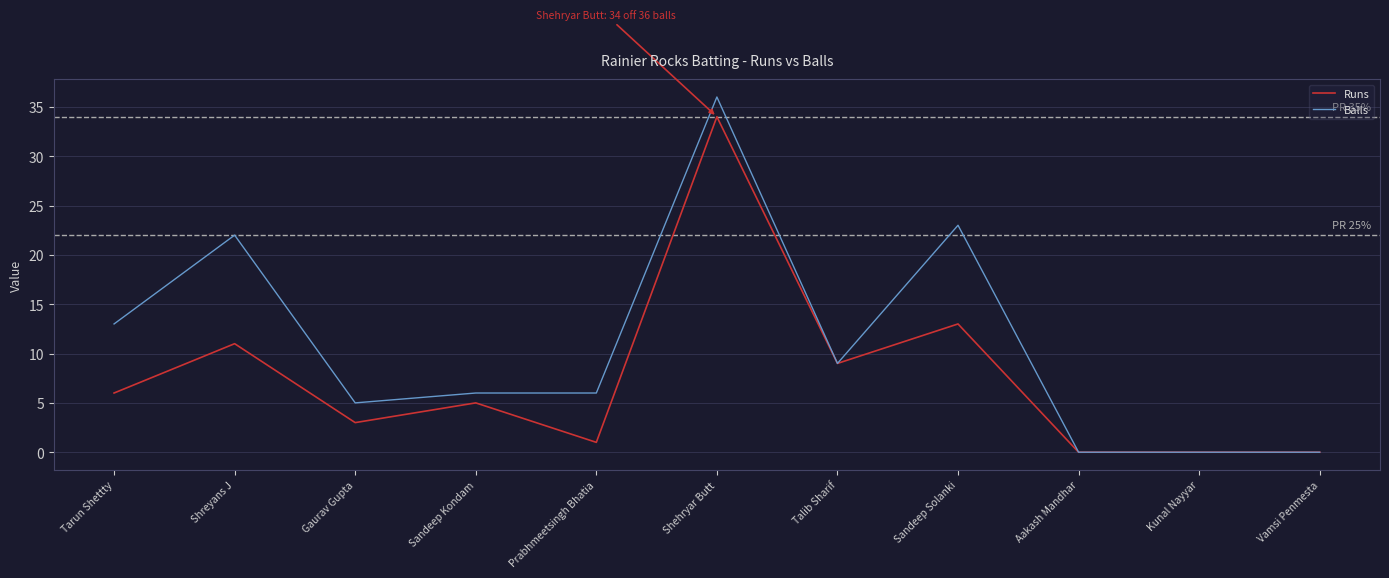

What is the sum of all Balls values?

120